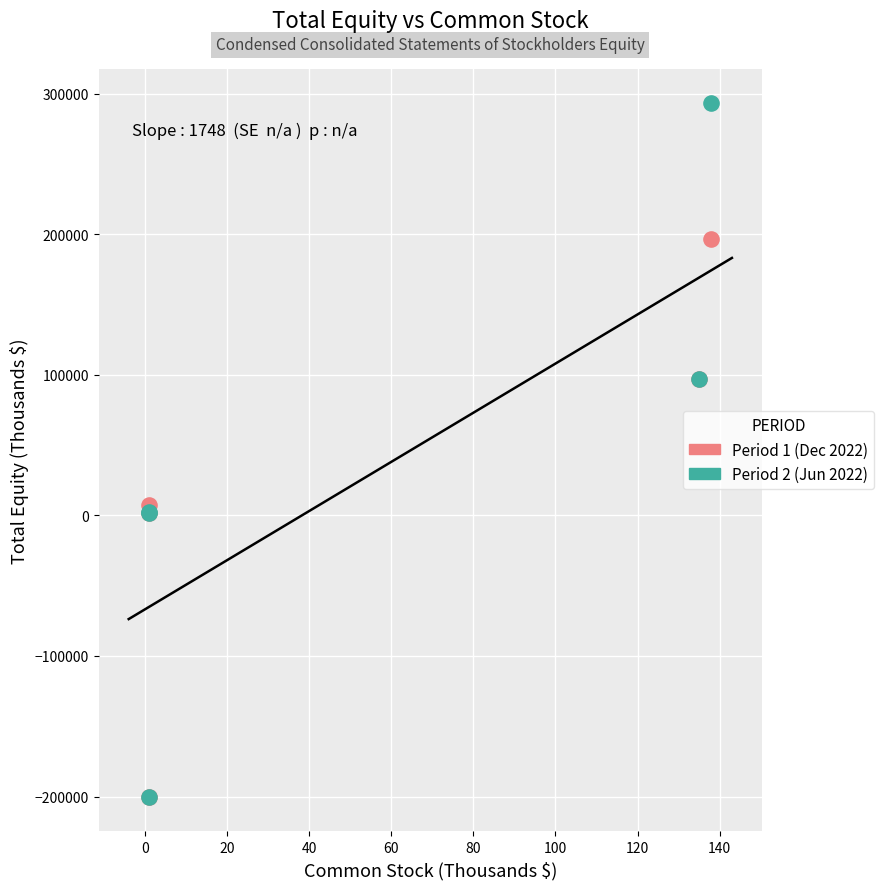

What are all the series names shown in the legend?

Period 1 (Dec 2022), Period 2 (Jun 2022)